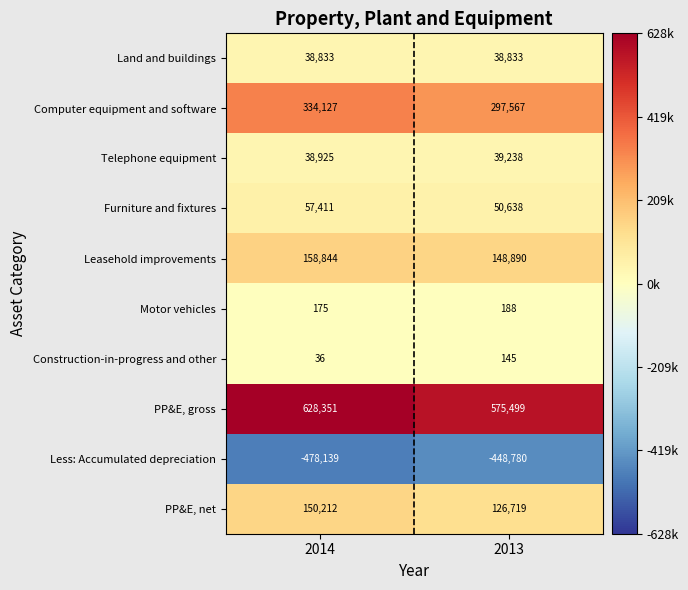

What is the minimum value shown in the chart?

-478139